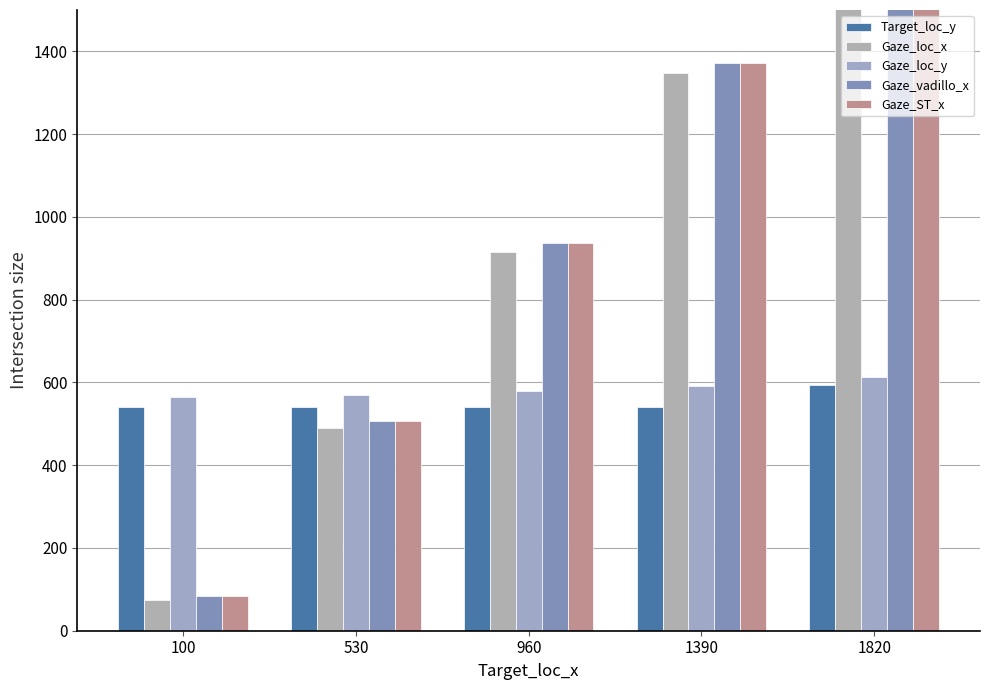

At 1820, list the series in order from smallest to largest.

Target_loc_y, Gaze_loc_y, Gaze_loc_x, Gaze_ST_x, Gaze_vadillo_x